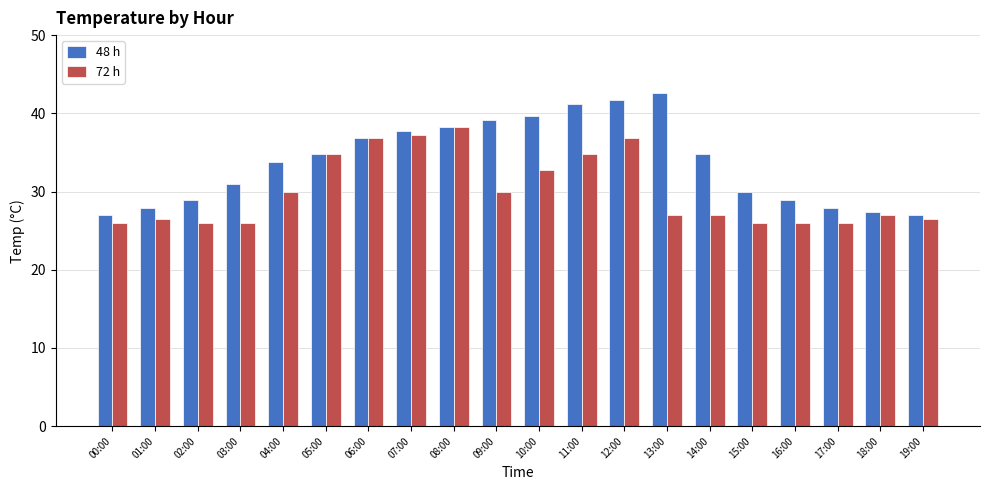

What are all the series names shown in the legend?

48 h, 72 h